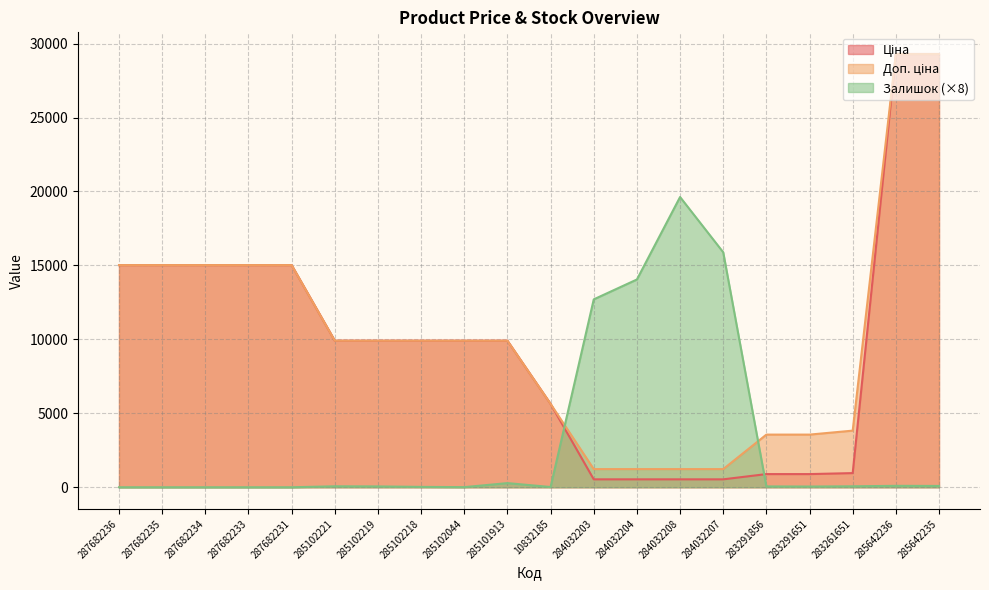

Which series changed the most between 287682234 and 287682231?

Ціна